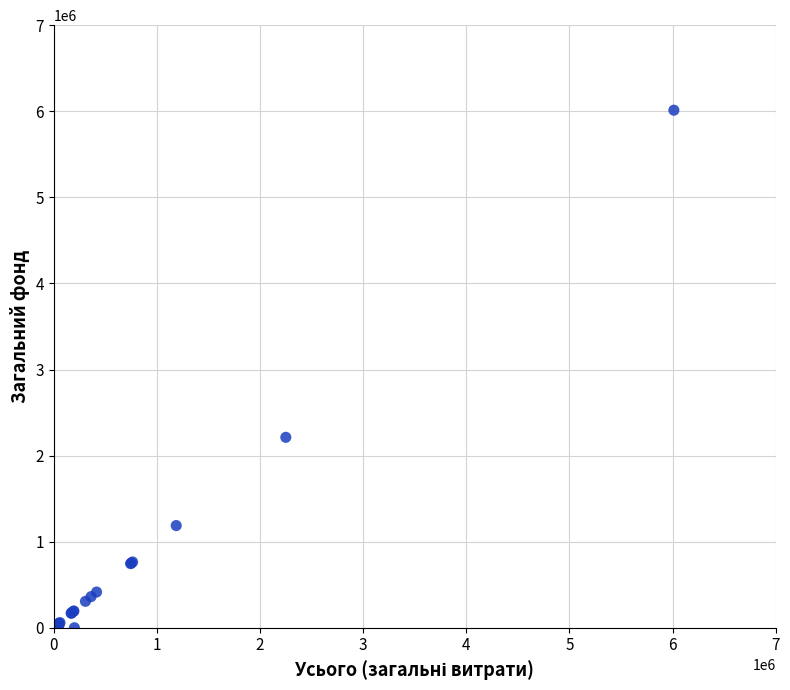

What Y value in the scatter plot is closest to 3006145?

2212450.0